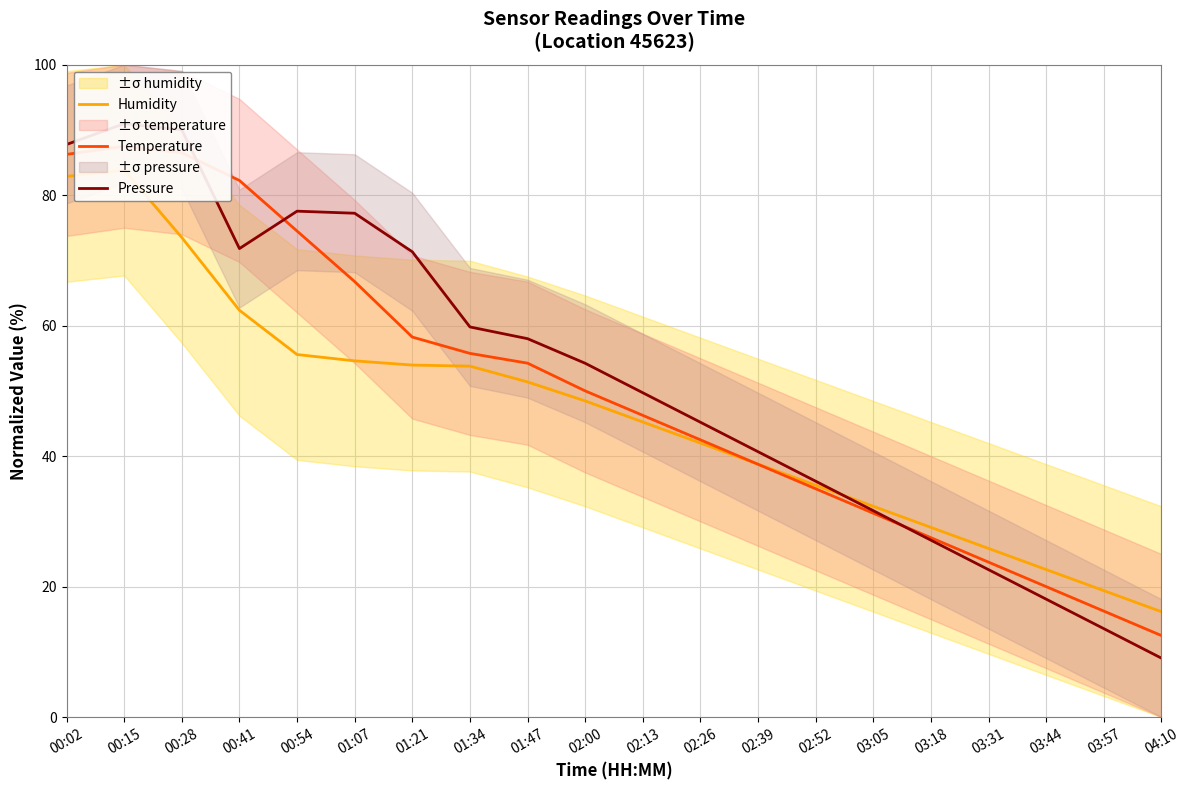

What is the label of the 17th point from the right?

00:41